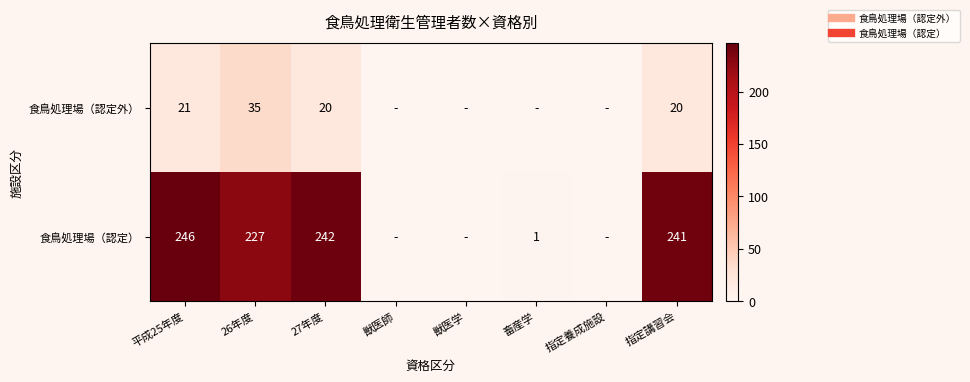

What is the sum of all 食鳥処理場（認定） values?

957